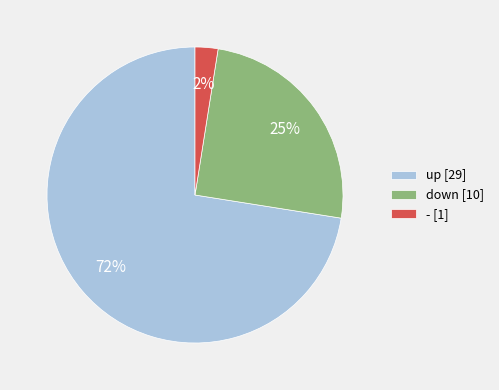

What is the majority slice?

up